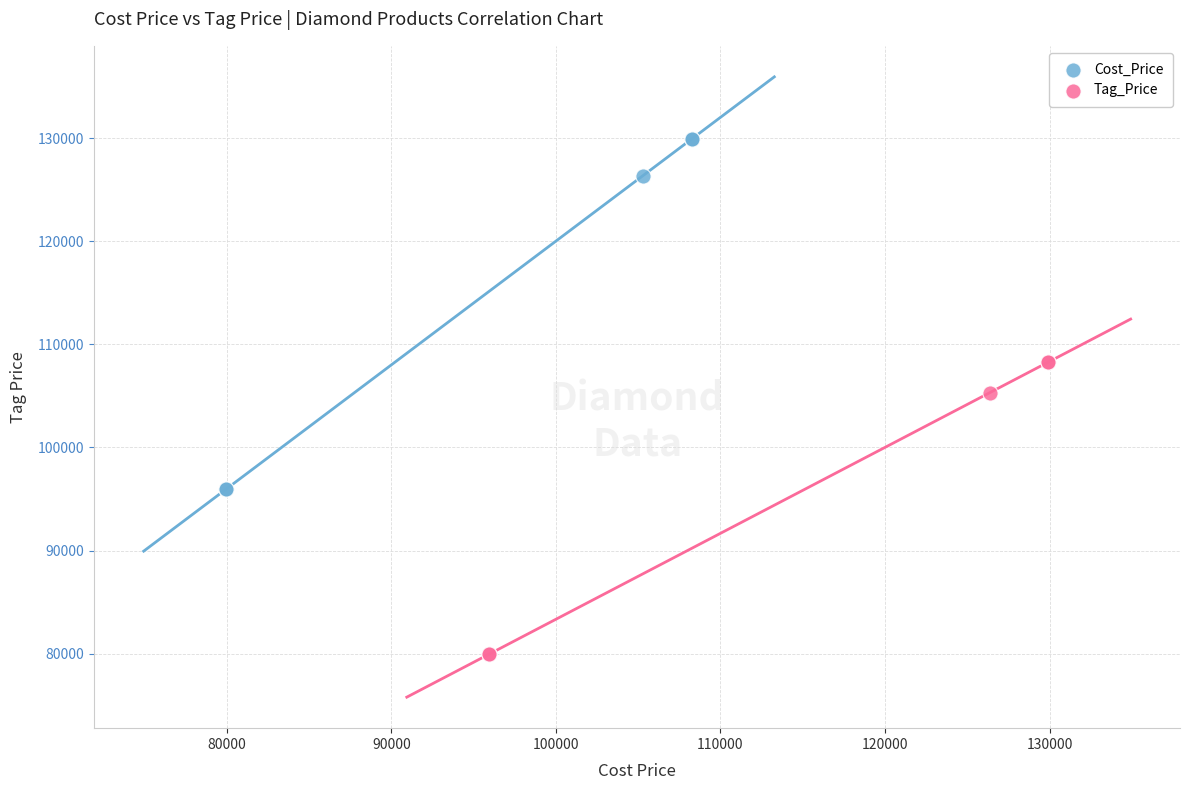

Which series has the largest Y range (max minus min)?

Cost_Price